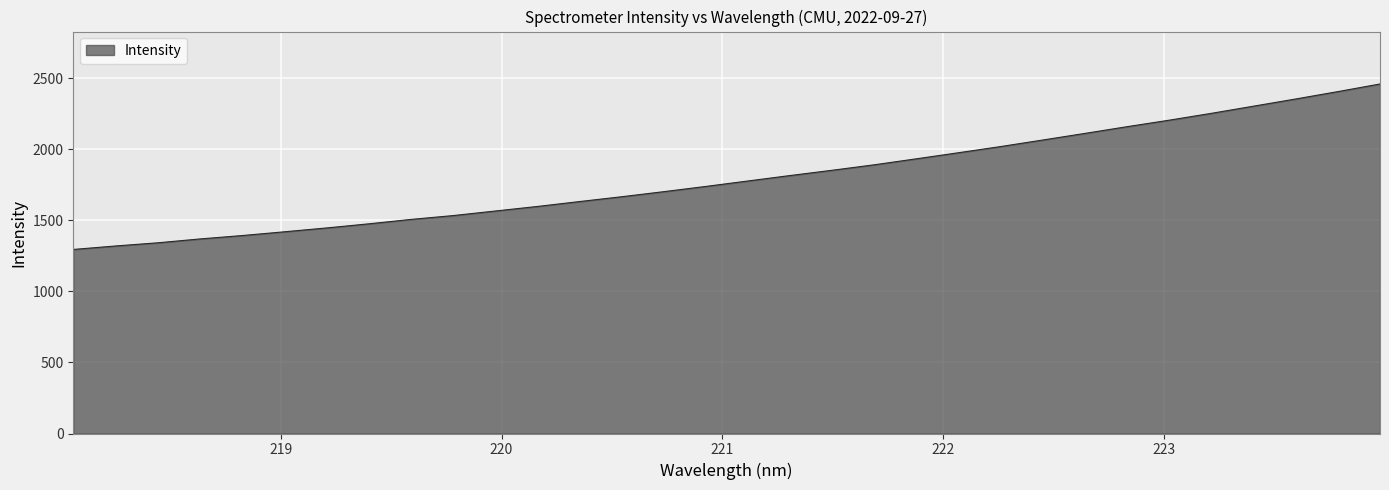

What is the maximum value shown in the chart?

2459.0